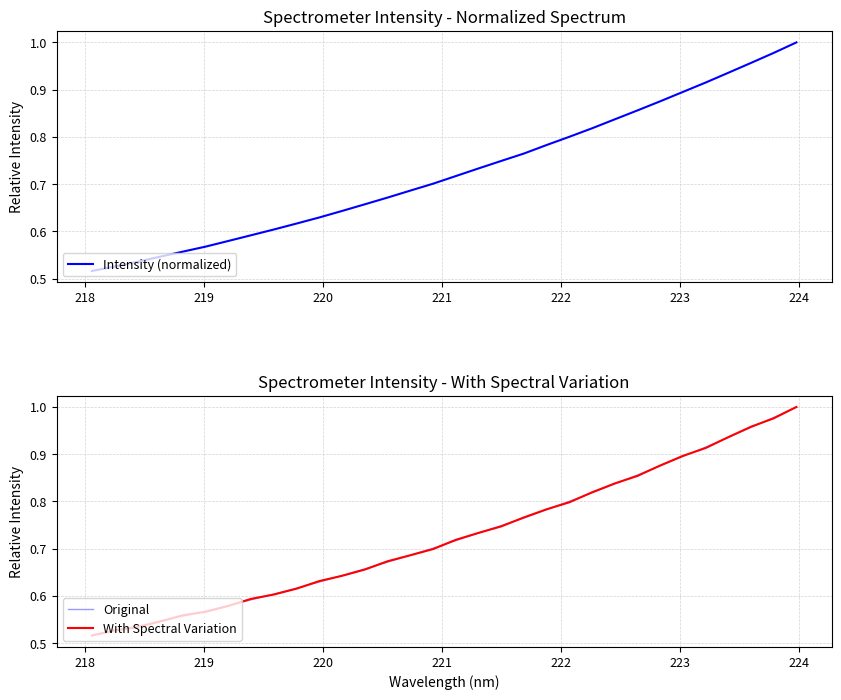

What are all the series names shown in the legend?

Intensity (normalized), Original, With Spectral Variation